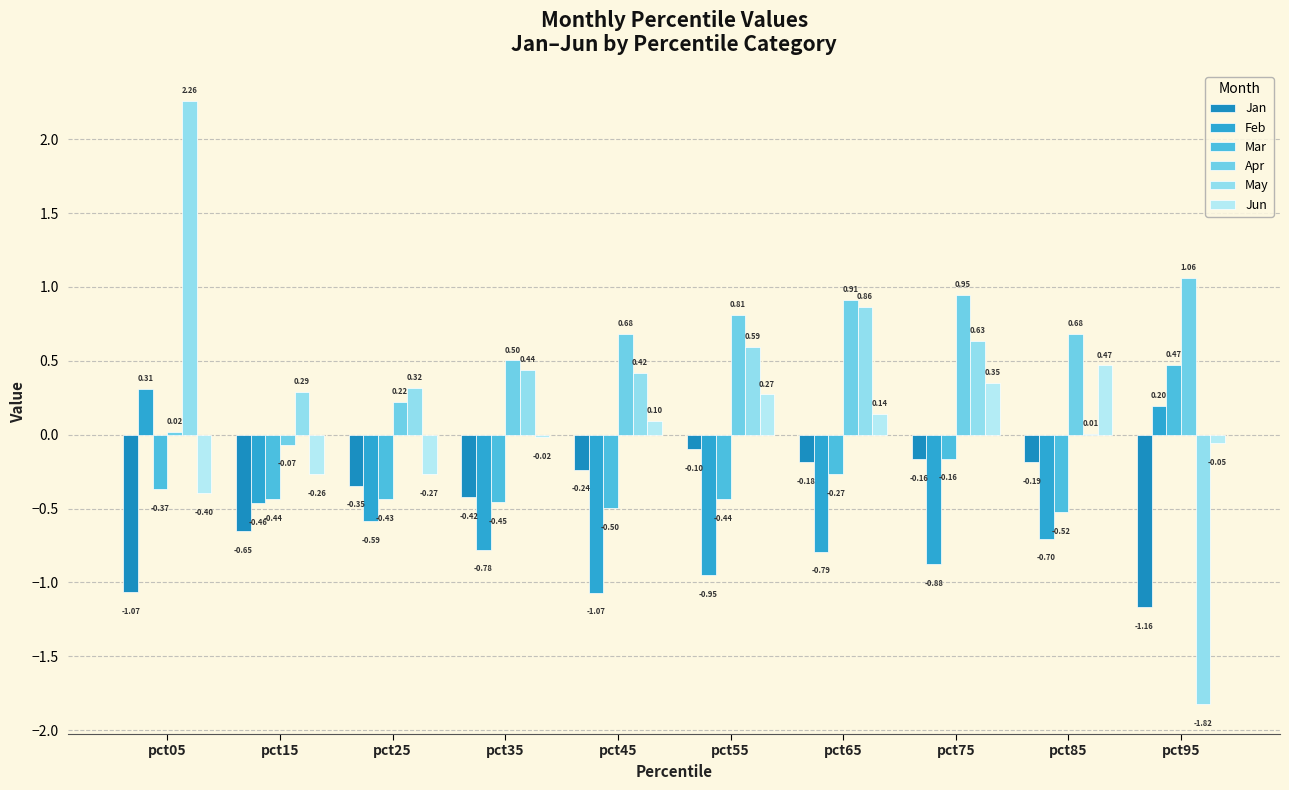

Are the bars grouped side by side (vs. stacked)?

Yes